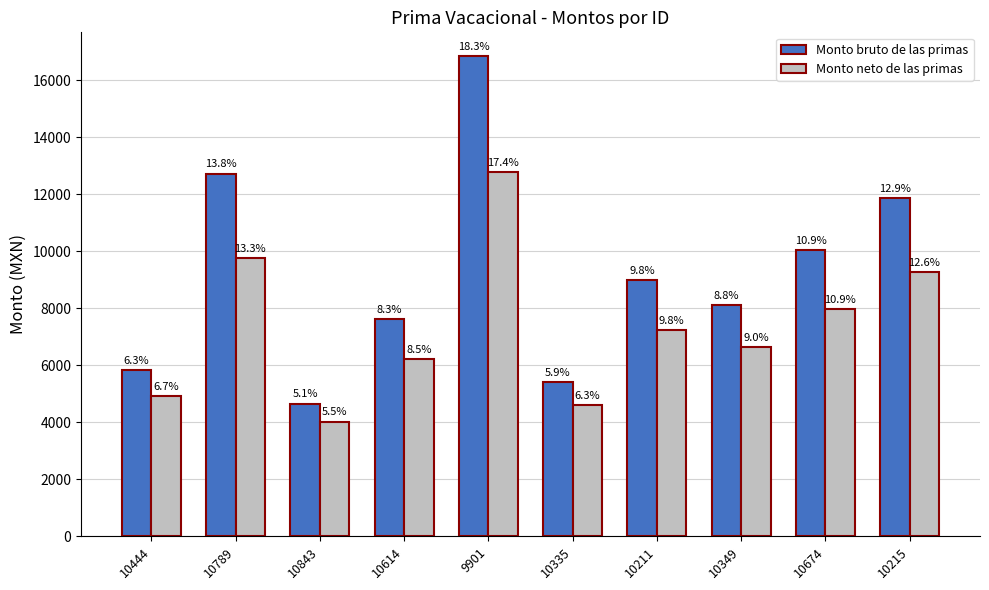

True or false: Monto neto de las primas has a value of 17921.1 at 9901.

False